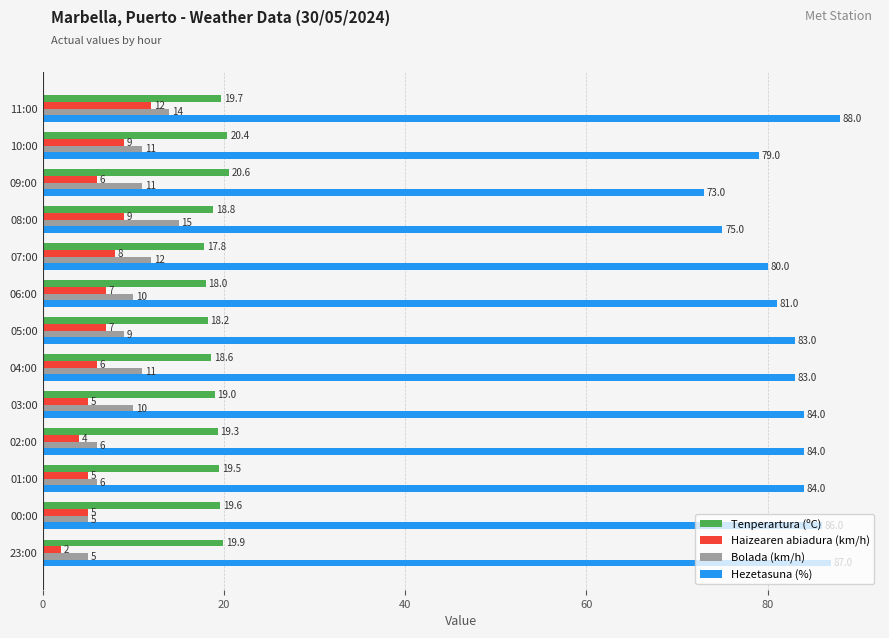

Is it true that Hezetasuna (%) equals 84.0 at 03:00?

True